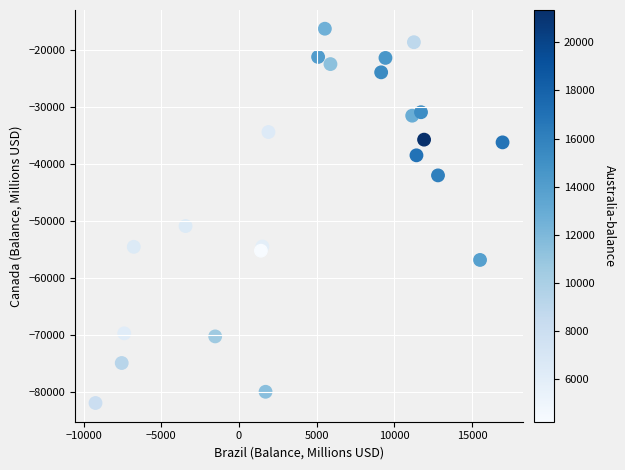

What is the range of Y values (max minus min)?

65573